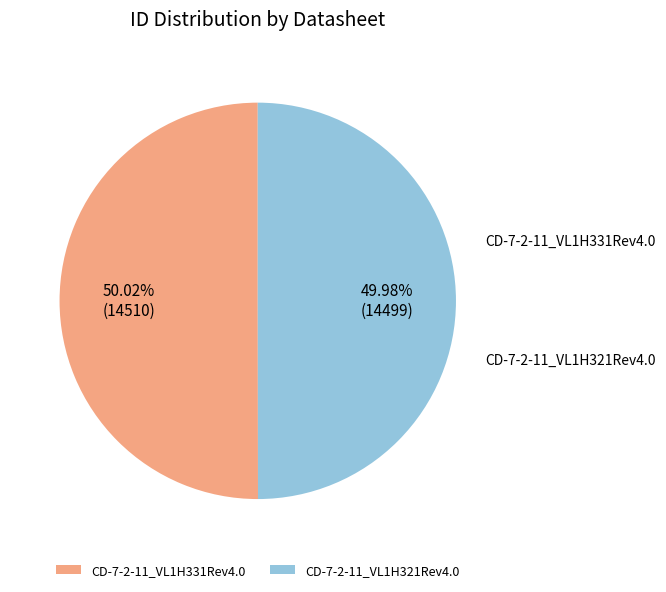

Does CD-7-2-11_VL1H331Rev4.0 account for over 50% of the chart?

Yes